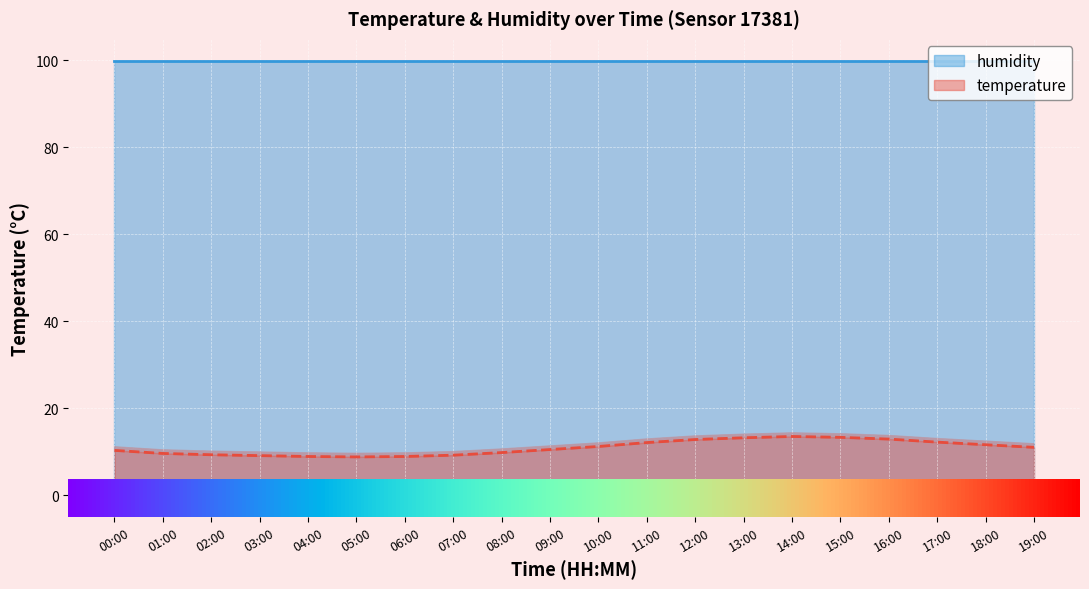

What value does the data have at 08:00?

9.8